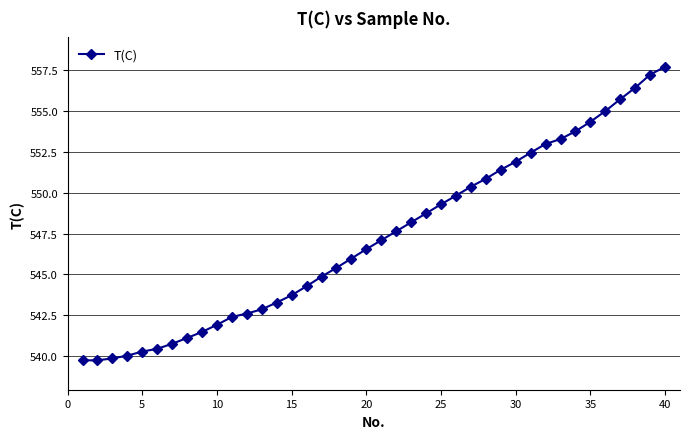

What is the sum of all values?

21891.4